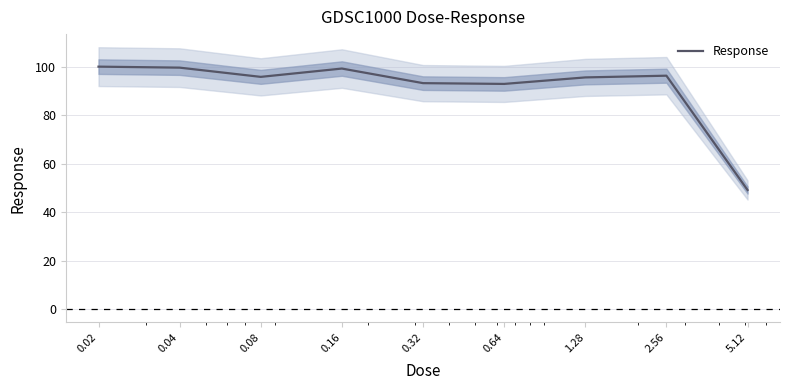

What value does the data have at 2.56?

96.4